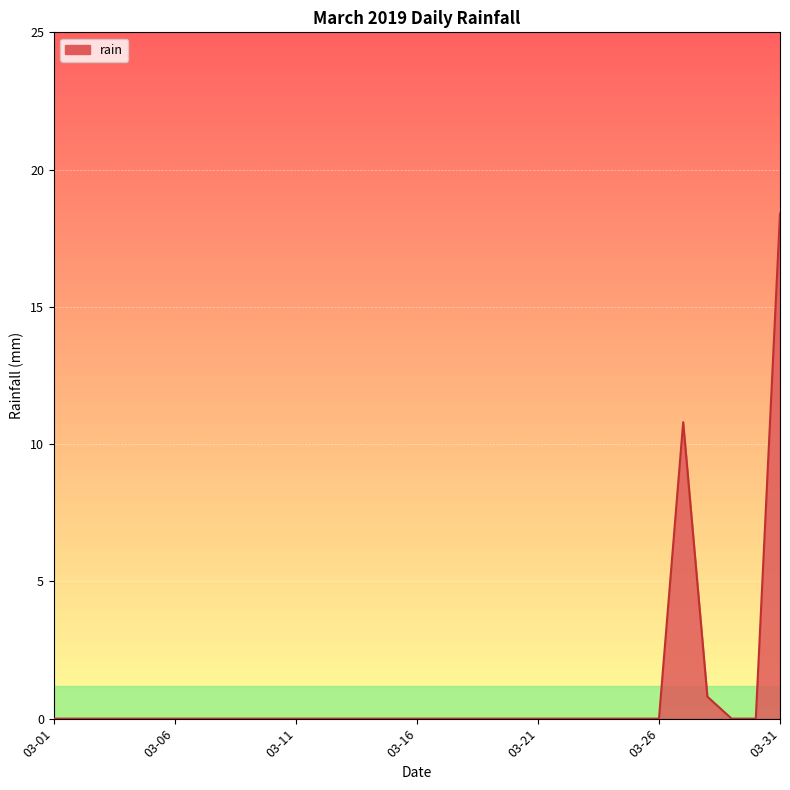

What is the average value?

1.0